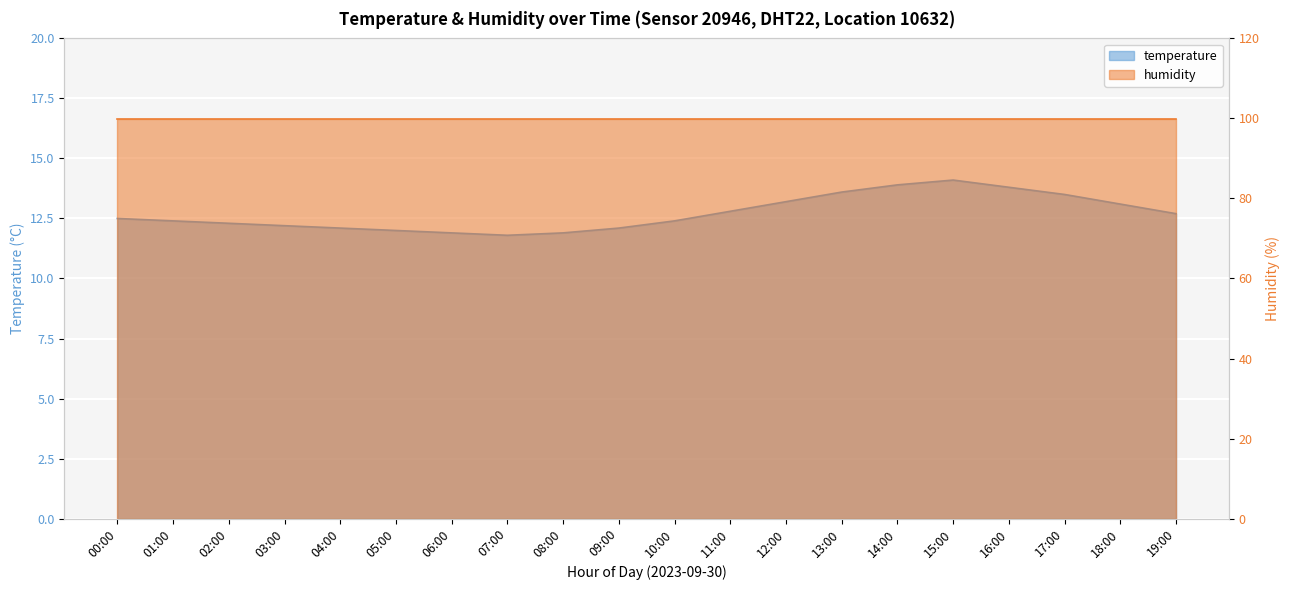

What is the change in value from 15:00 to 17:00?

-0.6